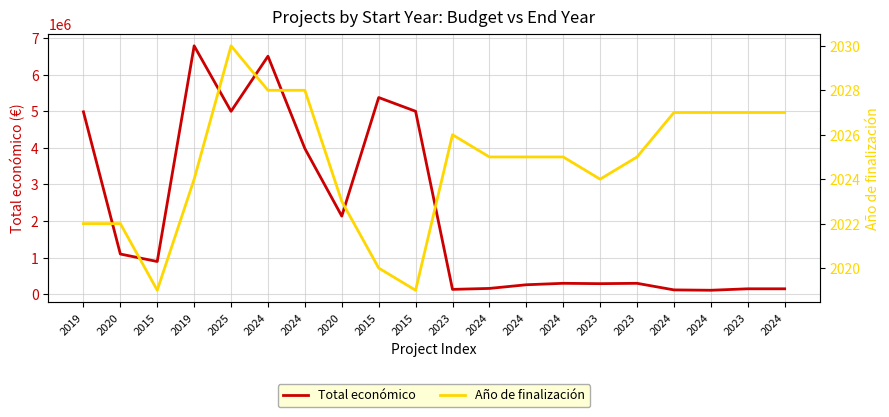

What is the sum of all Total económico values?

43739292